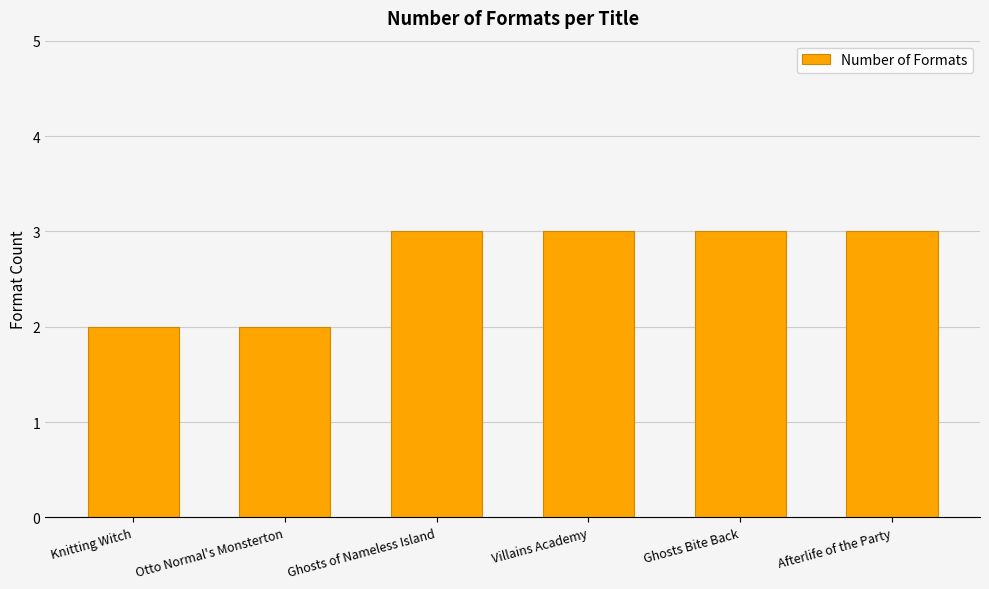

What is the minimum value shown in the chart?

2